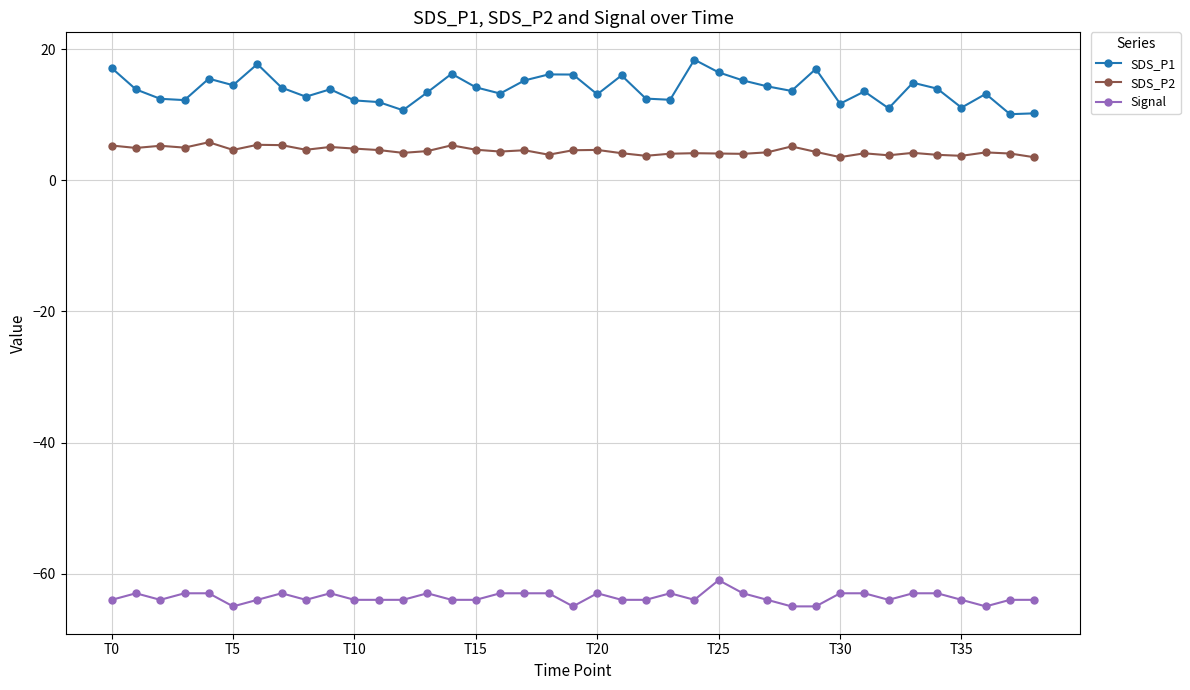

True or false: SDS_P2 and SDS_P1 intersect in this chart.

False